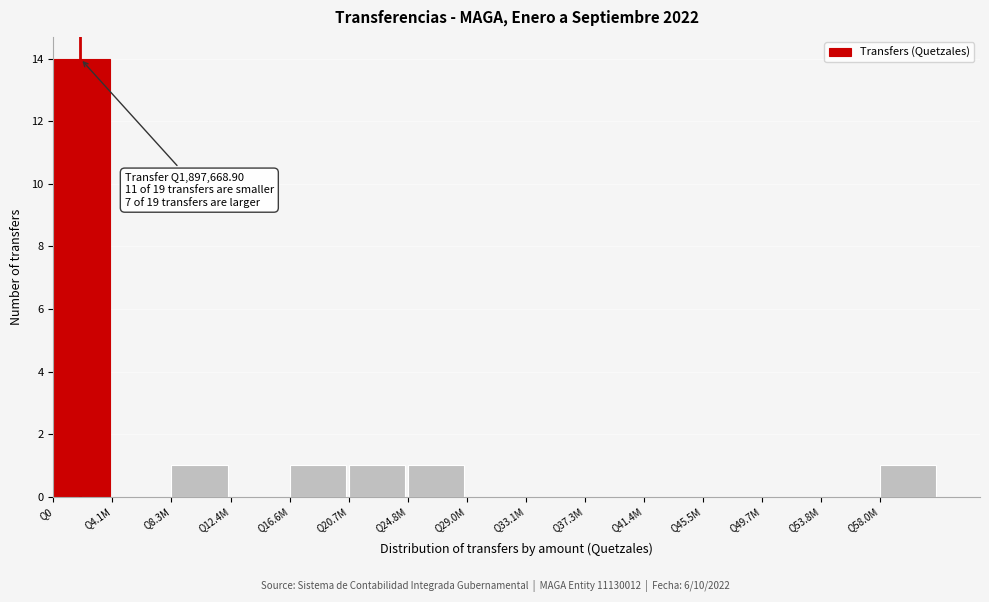

Reading left to right, what are all the values shown in this chart?

Q0=14	Q4.1M=0	Q8.3M=1	Q12.4M=0	Q16.6M=1	Q20.7M=1	Q24.8M=1	Q29.0M=0	Q33.1M=0	Q37.3M=0	Q41.4M=0	Q45.5M=0	Q49.7M=0	Q53.8M=0	Q58.0M=1